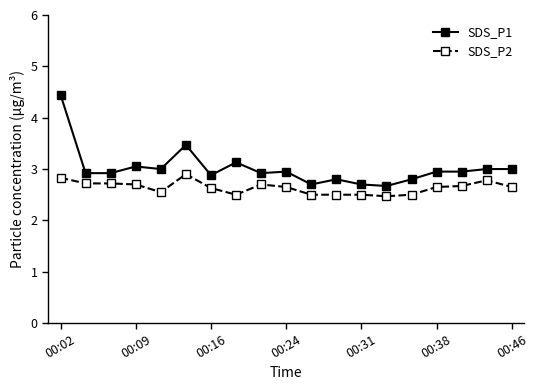

List the series in order of their overall mean, highest first.

SDS_P1, SDS_P2